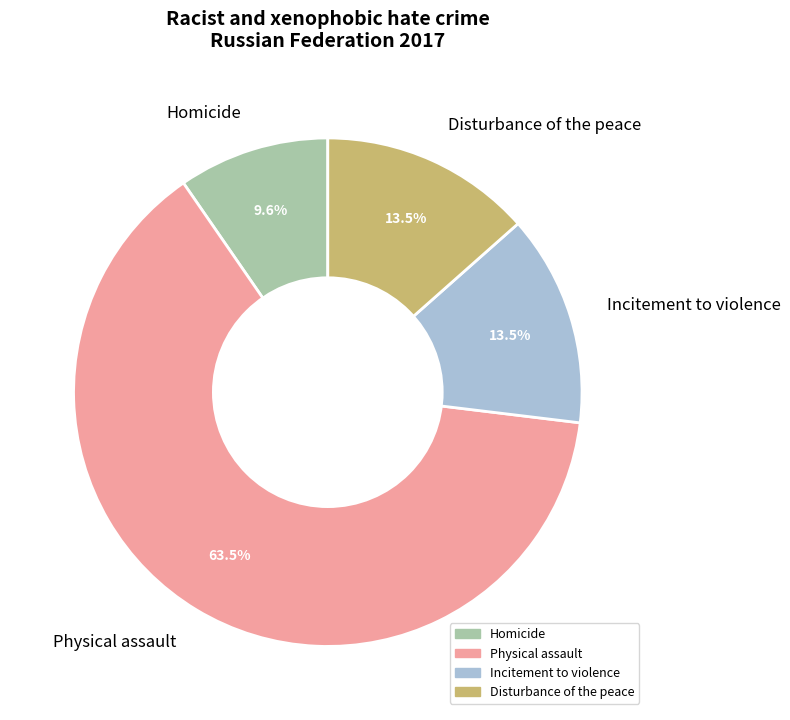

To the nearest percent, what is the difference between the largest and smallest slice percentages?

54%